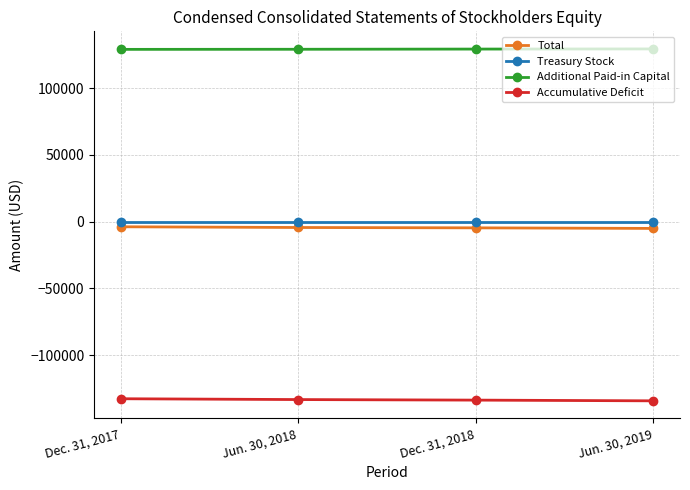

Is the value of Treasury Stock at Jun. 30, 2018 greater than the value of Additional Paid-in Capital at Dec. 31, 2017?

No